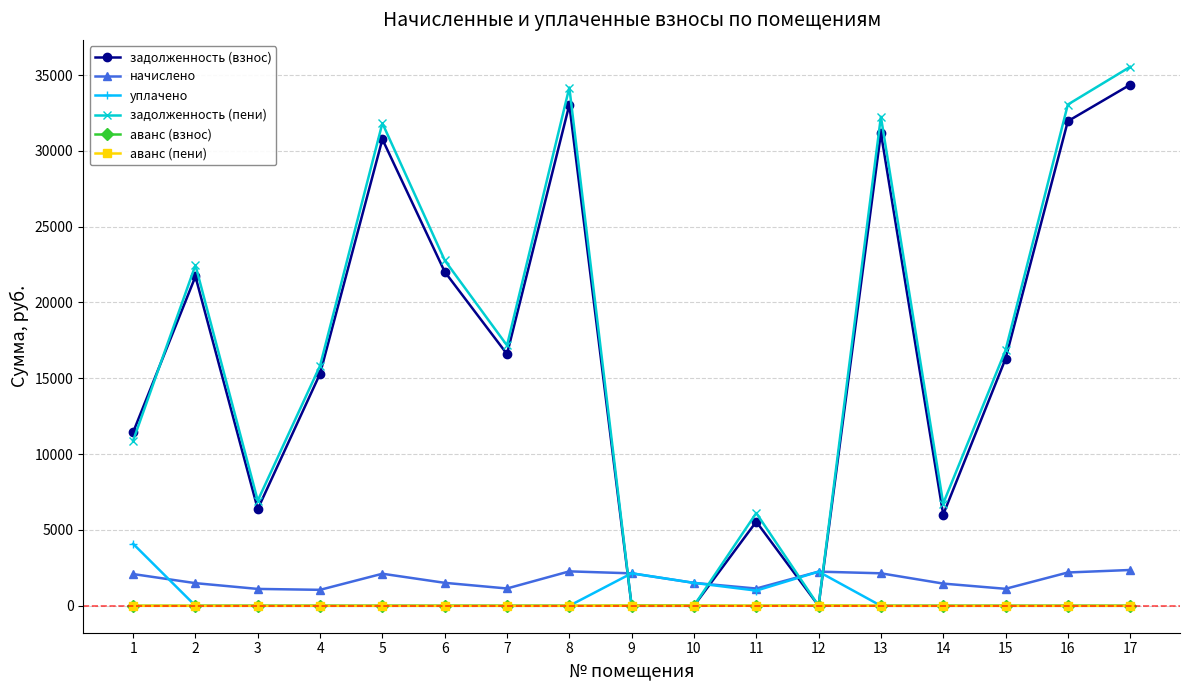

At which label is задолженность (пени) closest to 17770?

7